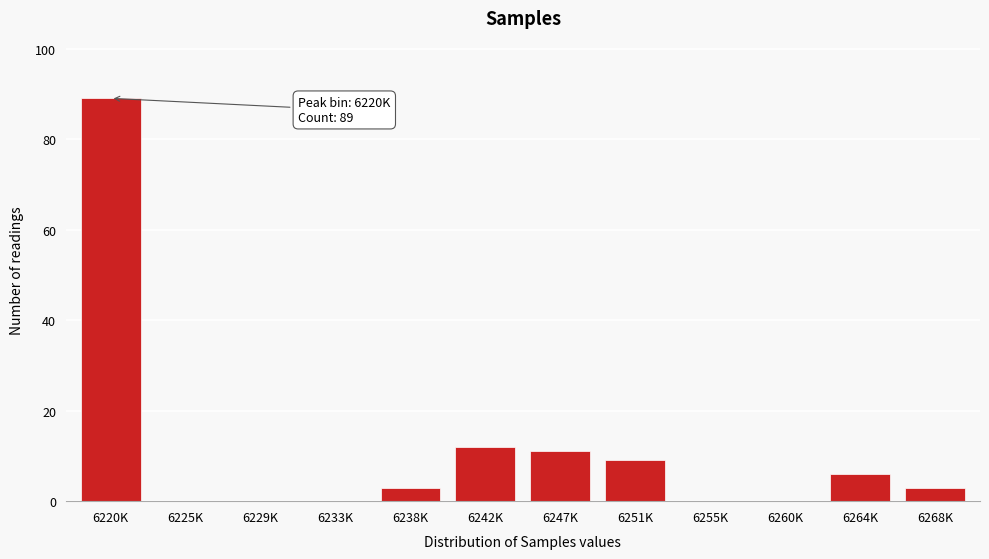

Reading right to left, extract all data points from this chart.

6268K=3	6264K=6	6260K=0	6255K=0	6251K=9	6247K=11	6242K=12	6238K=3	6233K=0	6229K=0	6225K=0	6220K=89